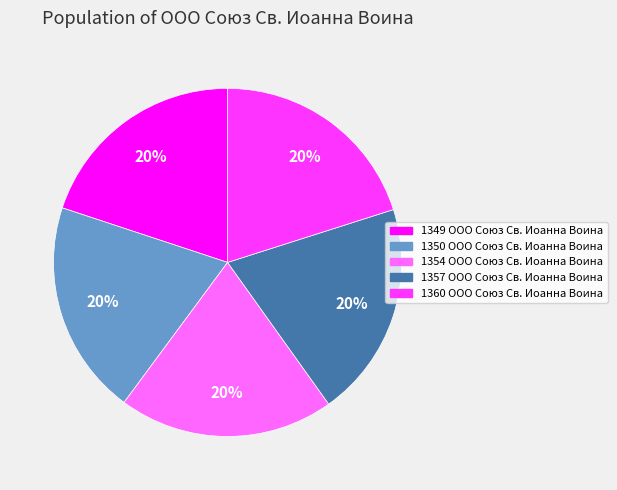

Is 1350 ООО Союз Св. Иоанна Воина the majority of the pie?

No